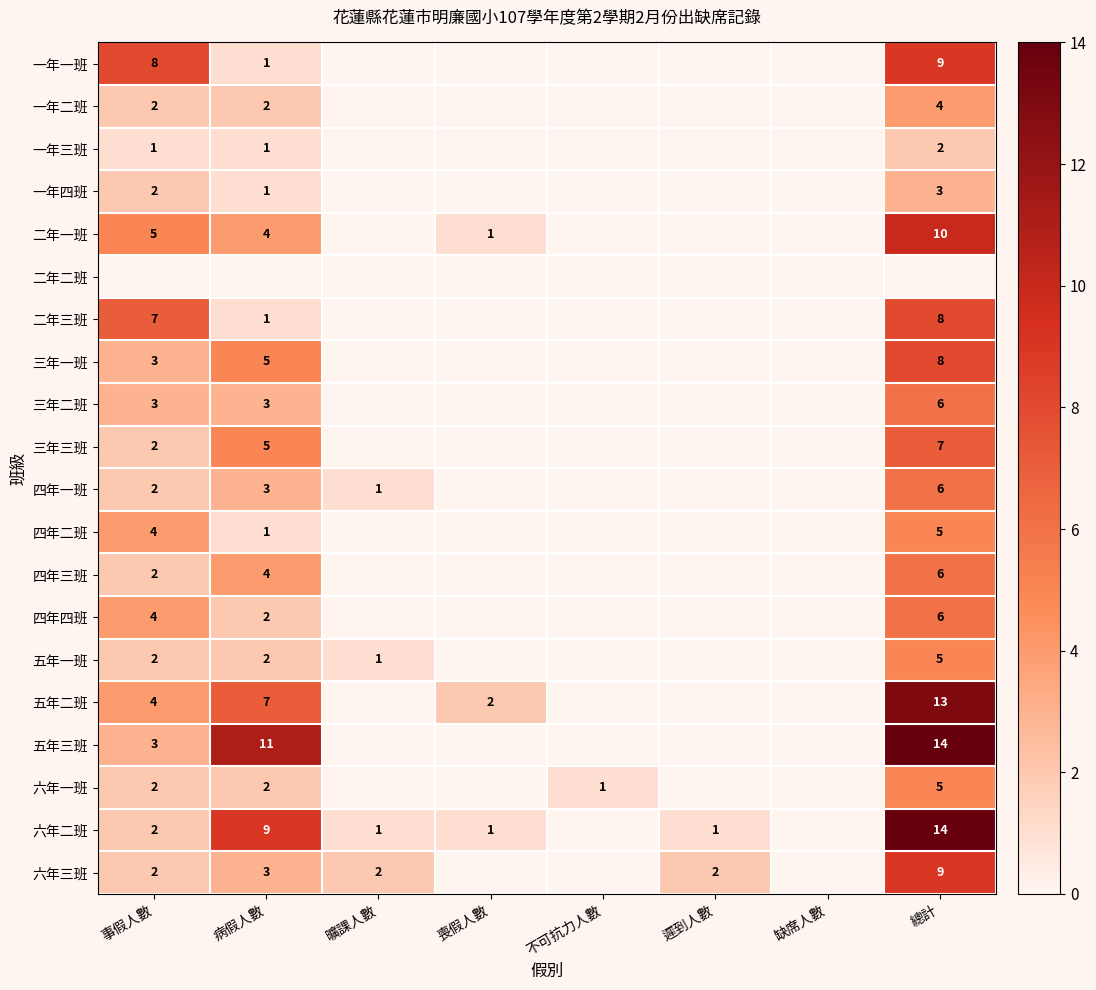

True or false: 五年一班 has a value of 2 at 事假人數.

True